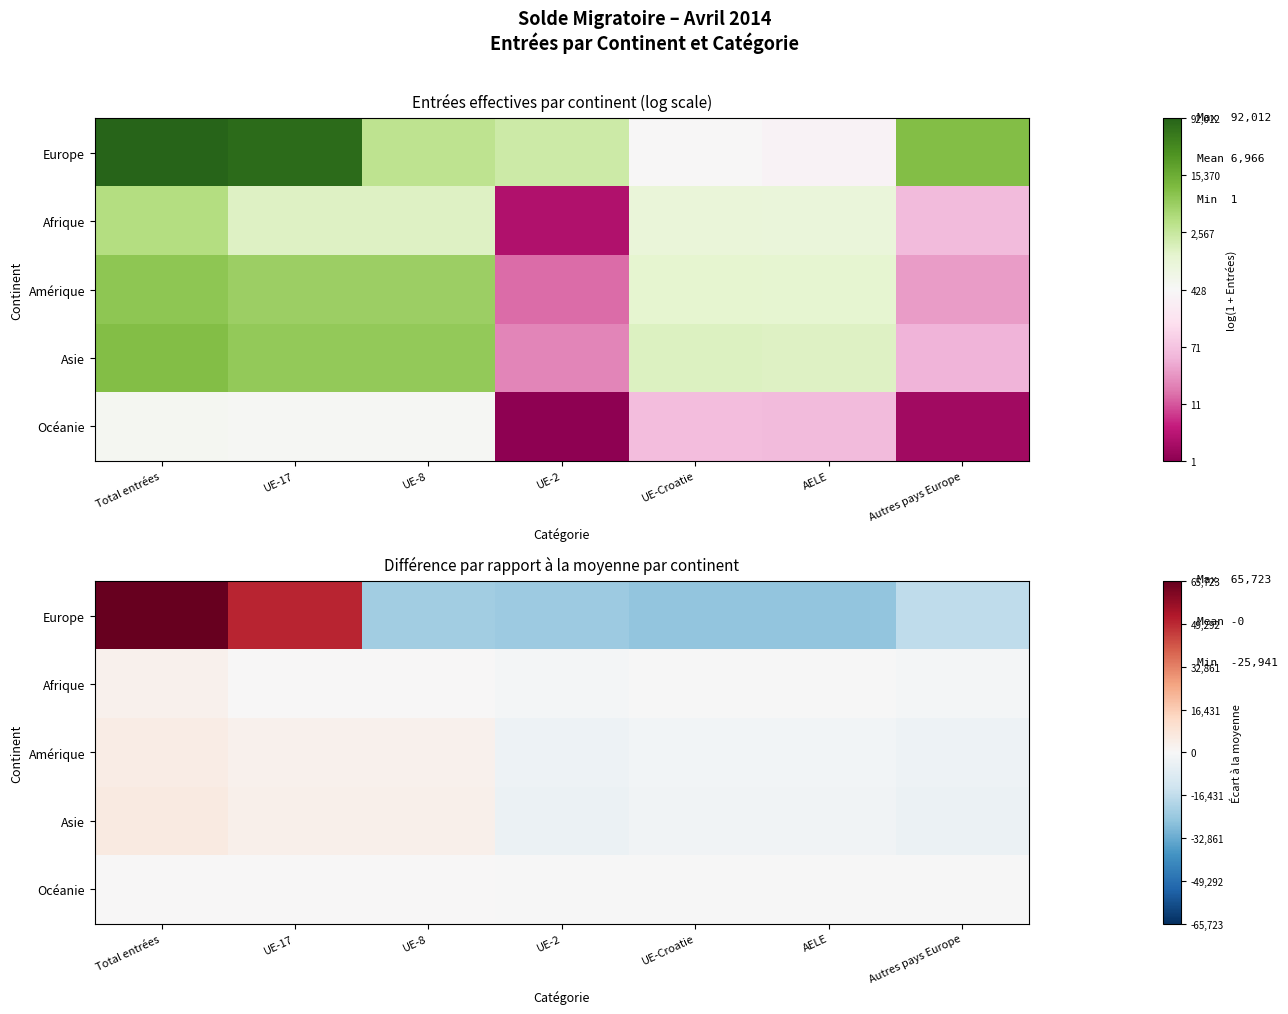

The Afrique series shows 358.0 at UE-17. True or false?

False